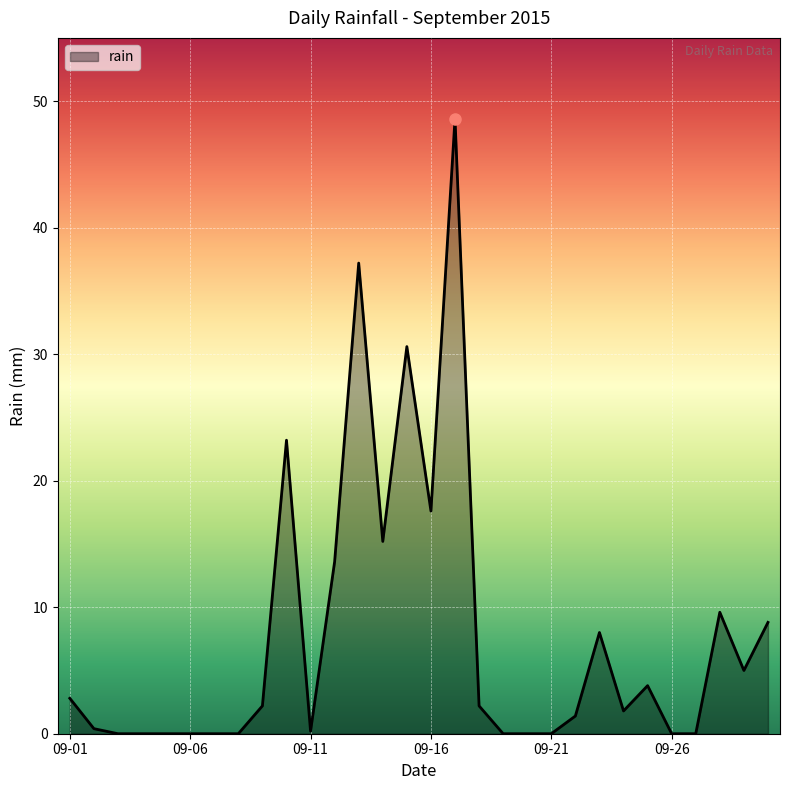

What is the difference between the maximum and minimum values?

48.6